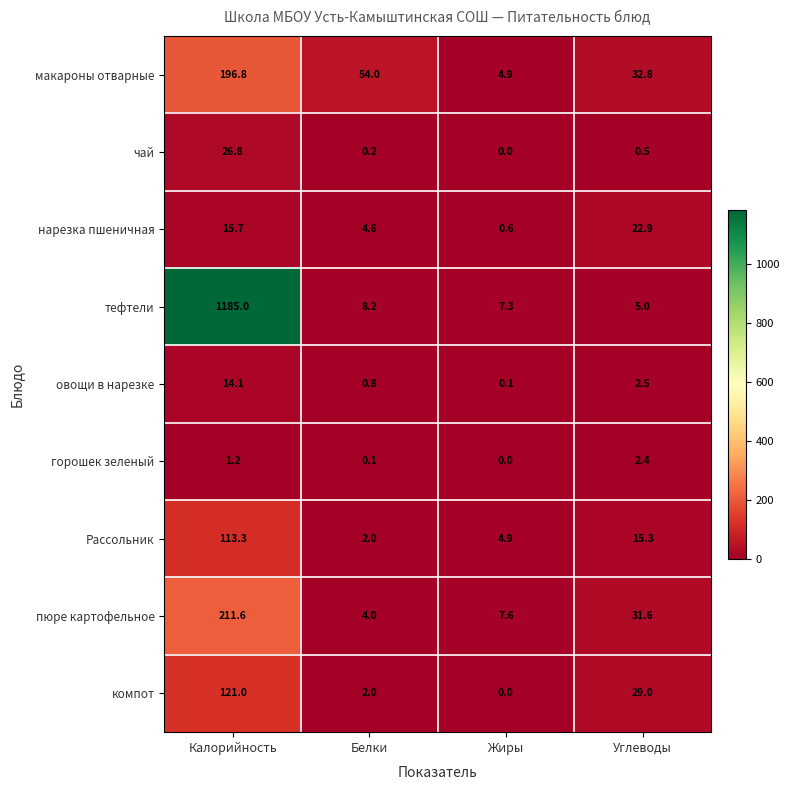

What is the difference between the макароны отварные values at Калорийность and Углеводы?

164.0